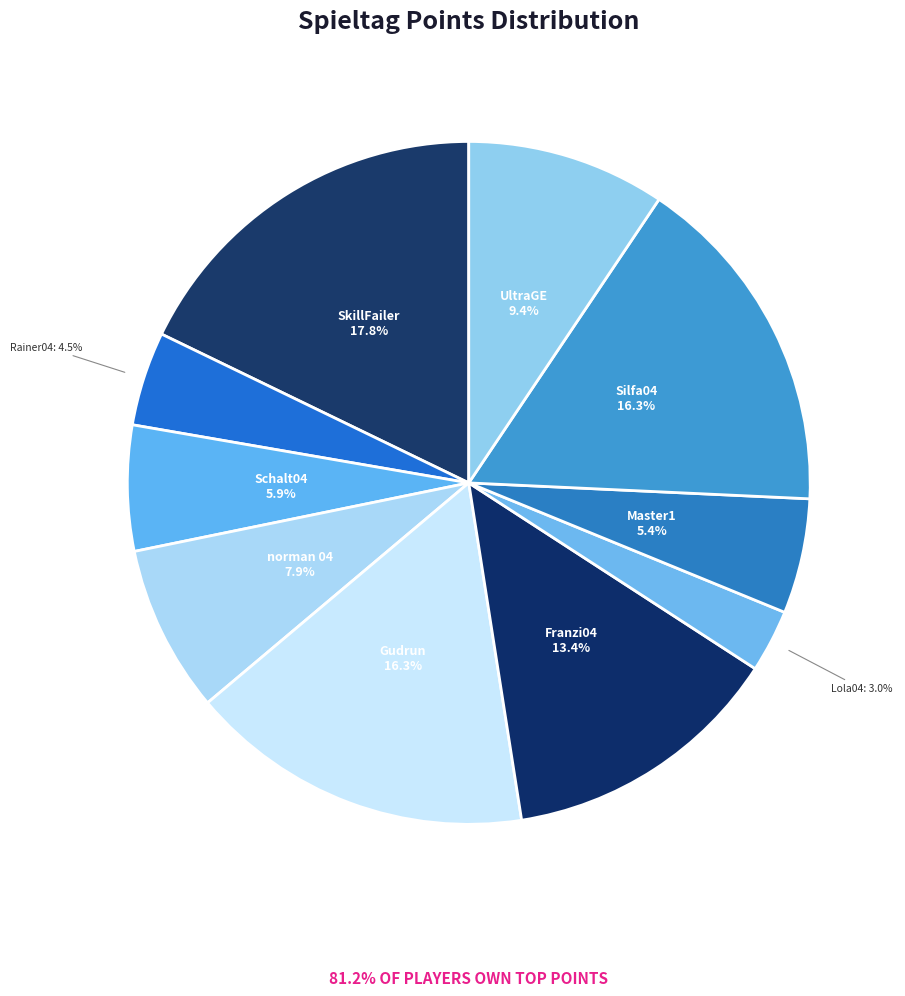

To the nearest percent, what is the average slice percentage?

10%